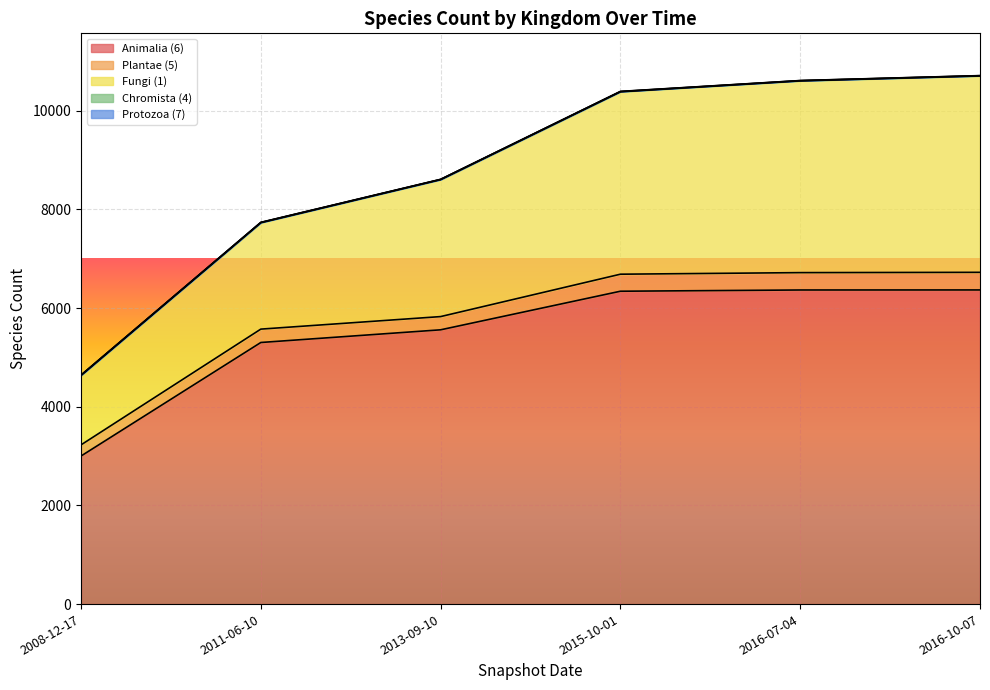

Reading left to right, what are all the values shown in this chart?

Animalia (6): 3001	5302	5559	6341	6366	6367
Plantae (5): 226	271	268	345	352	357
Fungi (1): 1409	2158	2777	3698	3887	3981
Chromista (4): 3	3	2	4	4	4
Protozoa (7): 2	3	3	3	2	2